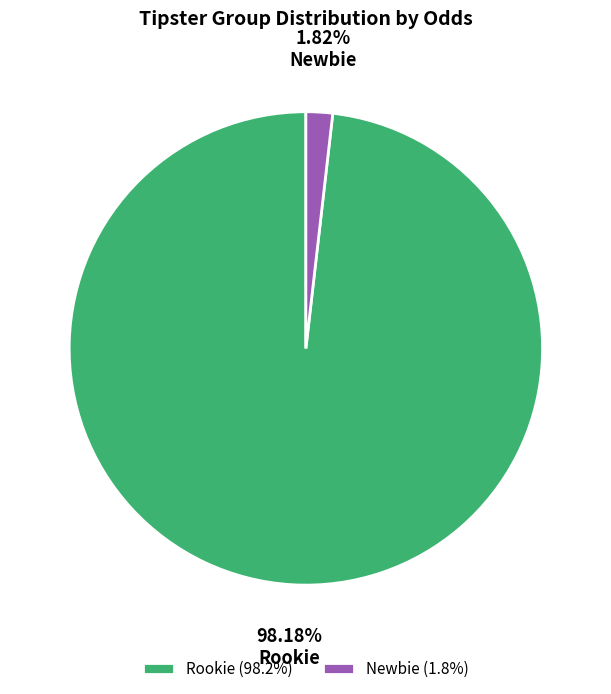

How many segments does this pie chart have?

2